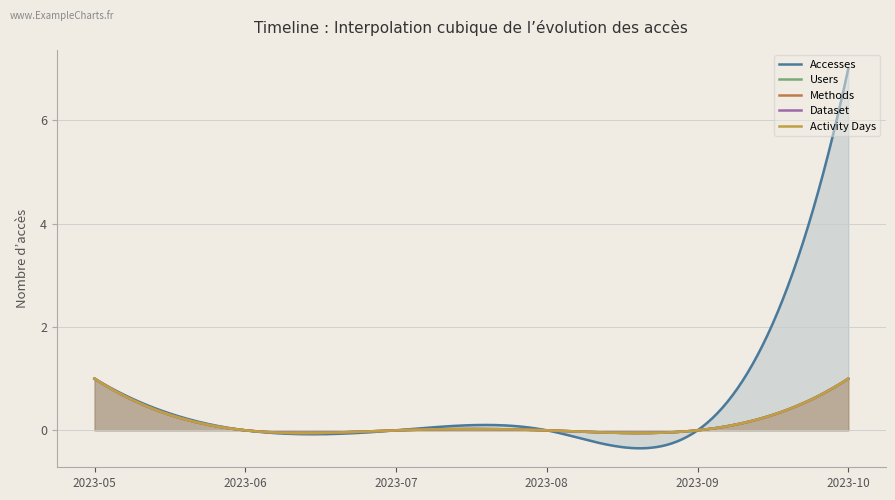

Which has a higher value, 2023-05 or 2023-06?

2023-05